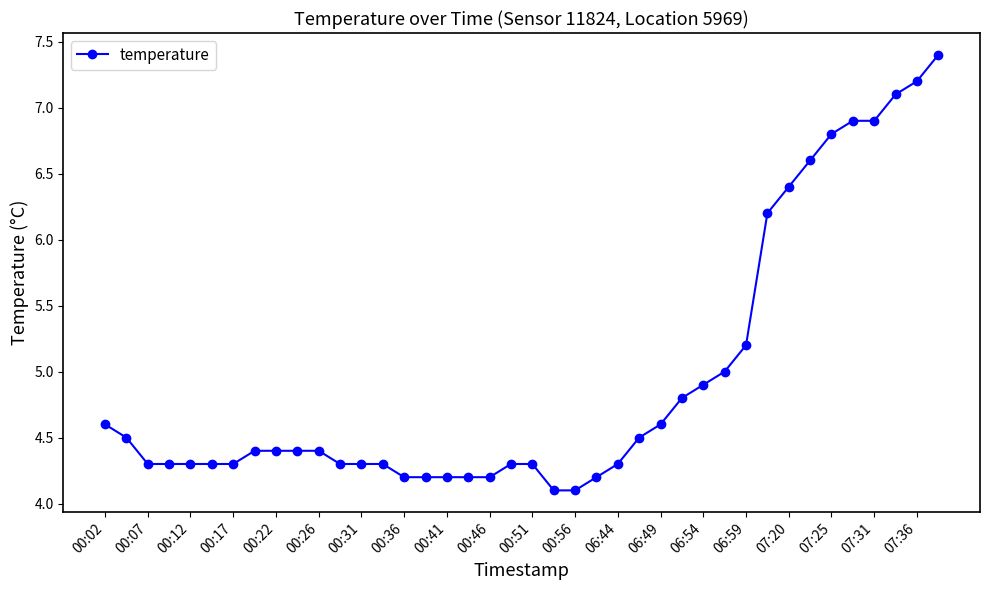

What is the greatest value displayed?

7.4